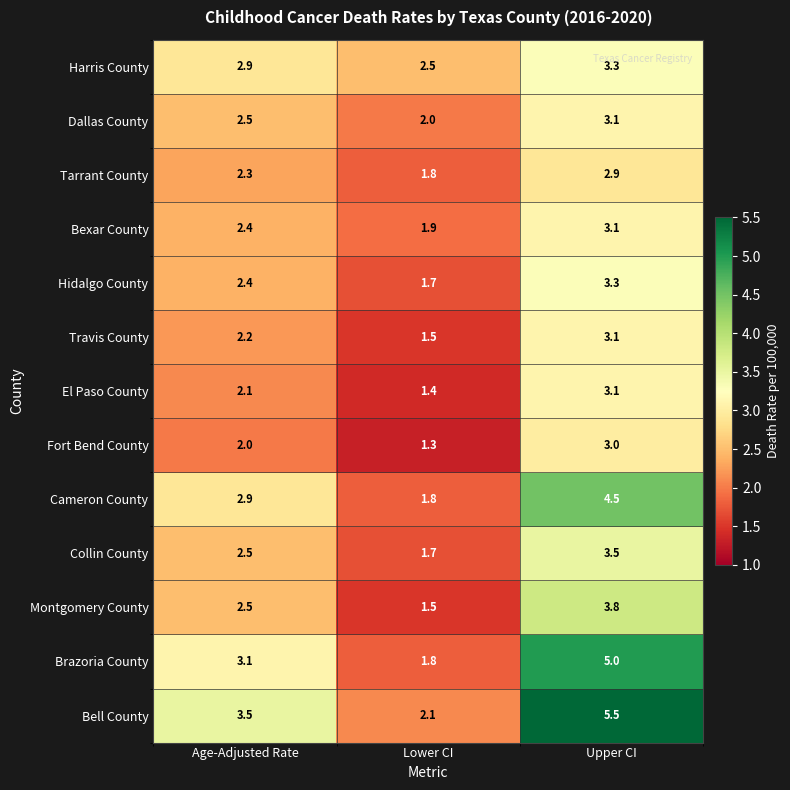

What is the difference between the El Paso County values at Upper CI and Age-Adjusted Rate?

1.0